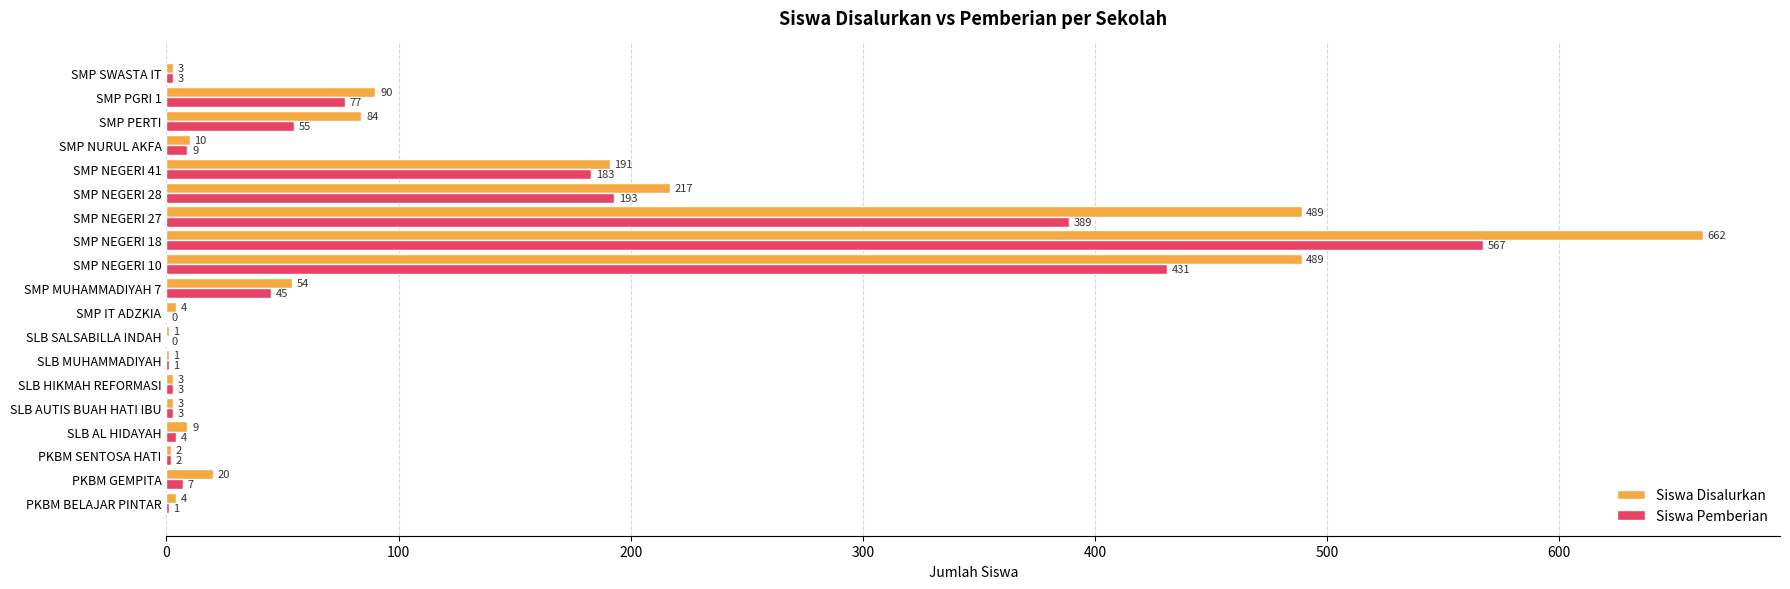

Read the Siswa Disalurkan value at SMP NEGERI 27.

489